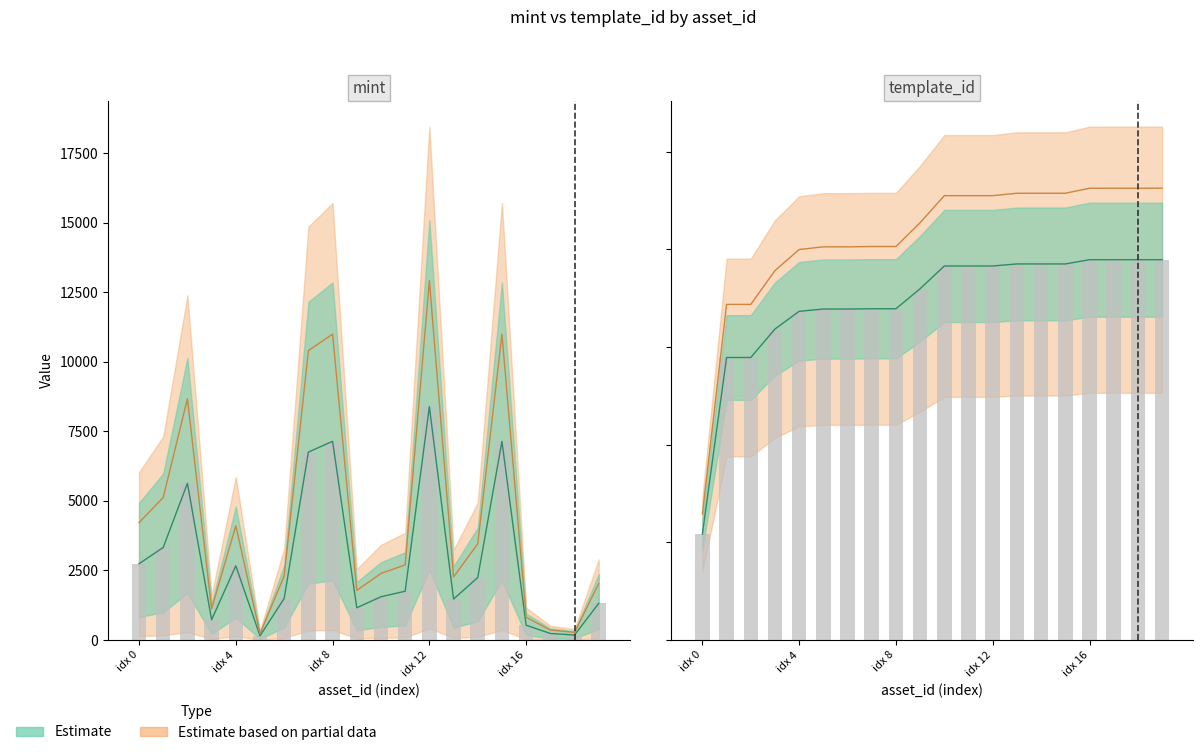

Are the bars horizontal?

No